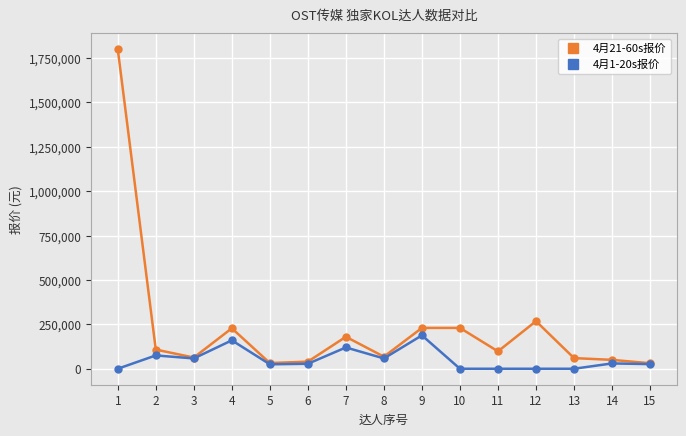

The value of 4月21-60s报价 at 6 is 40000. True or false?

True